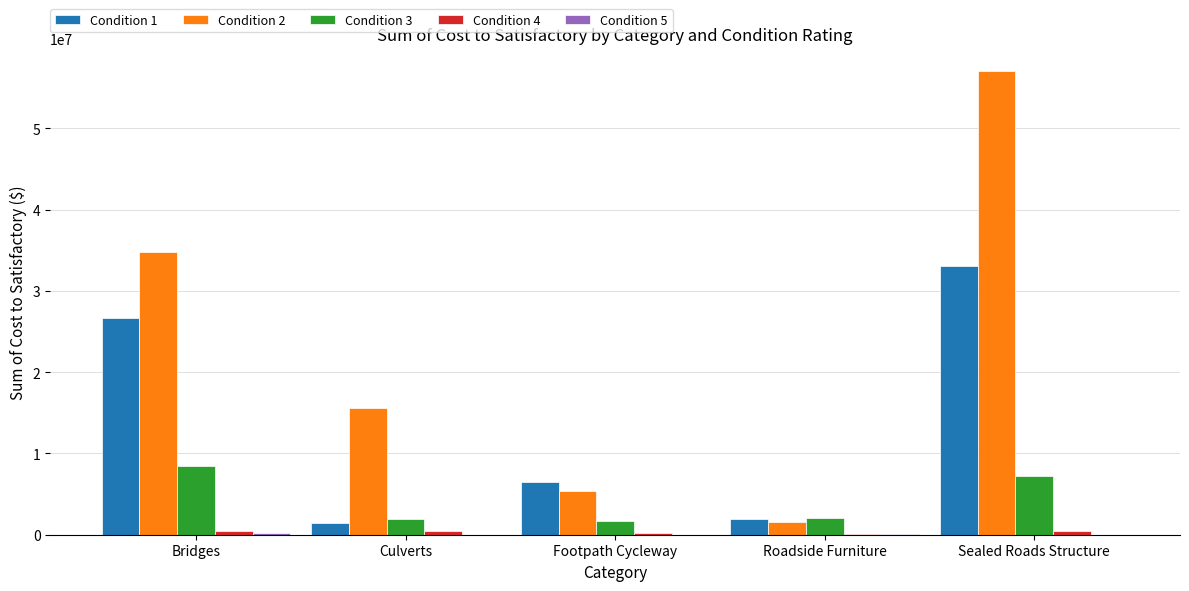

Which category has the highest value across all series?

Sealed Roads Structure